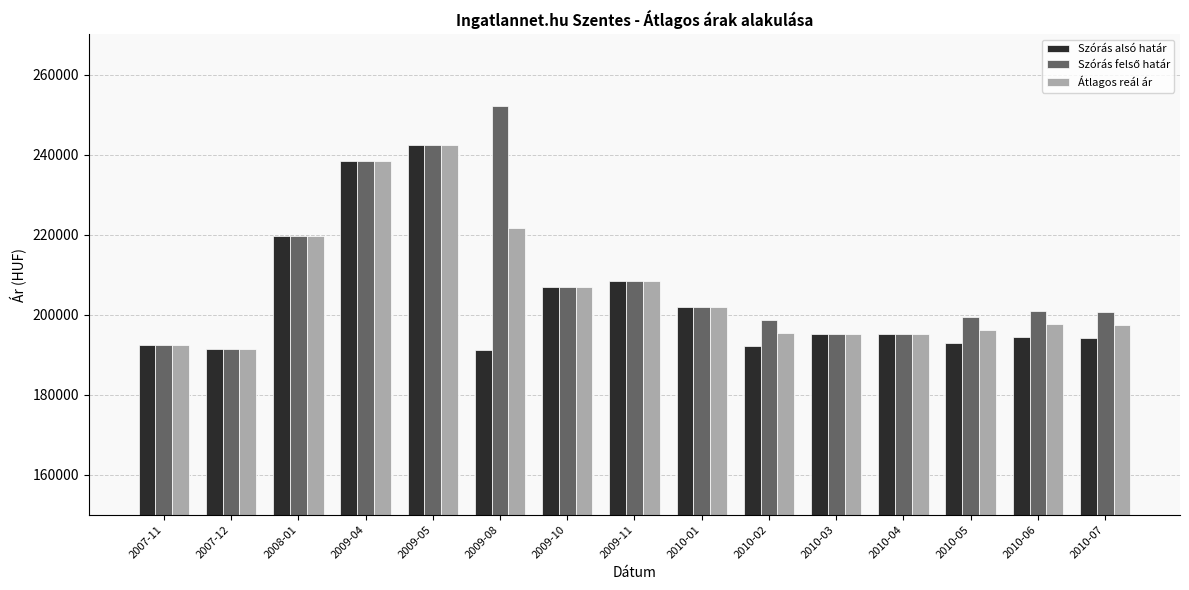

At how many categories does at least one series exceed 209245?

4